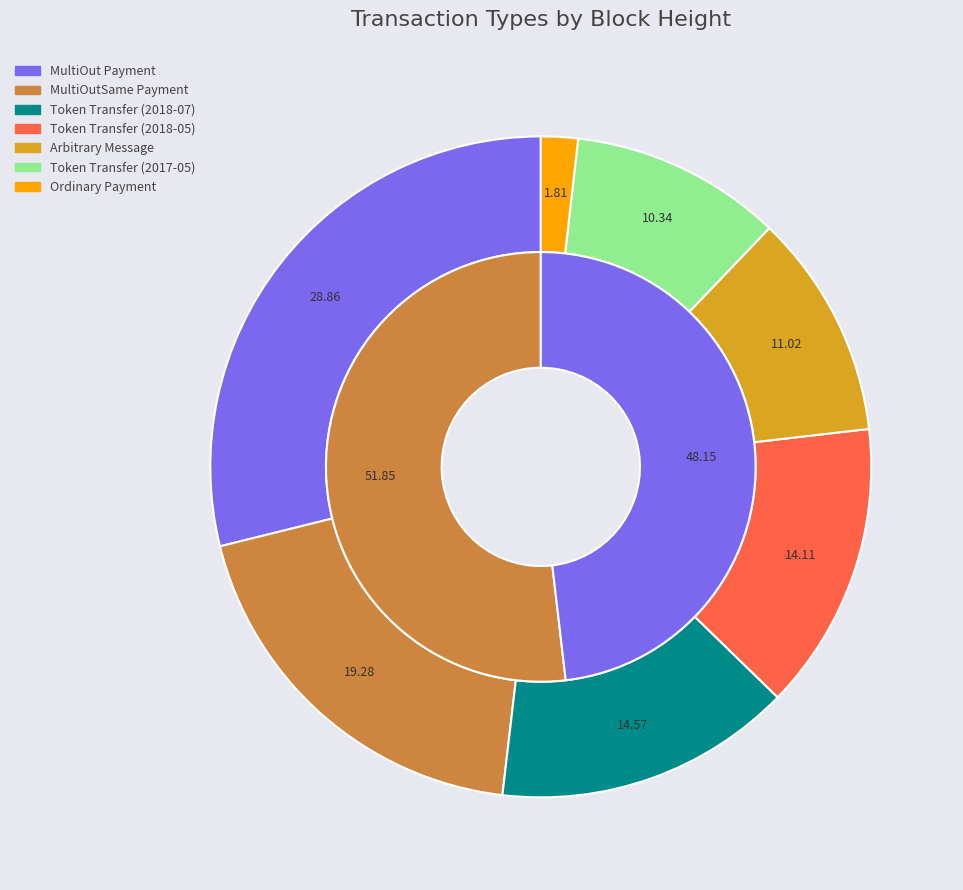

To the nearest percent, what is the combined percentage of Token Transfer (2017-05) and Arbitrary Message?

21%